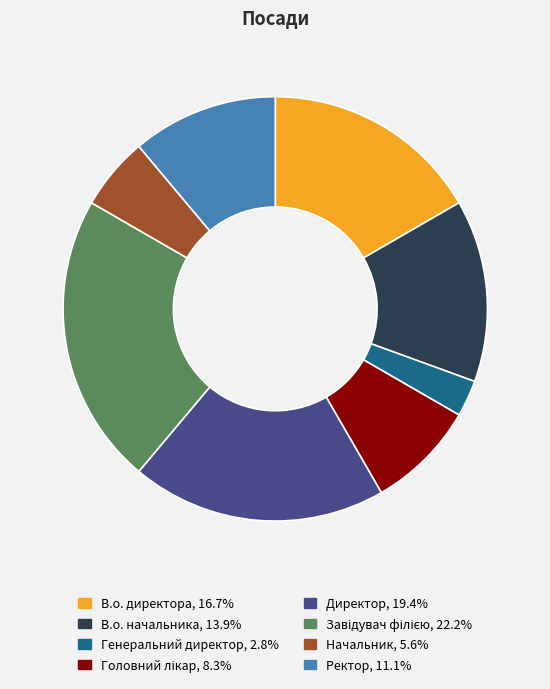

Do Генеральний директор and Начальник together represent more than half of the pie?

No